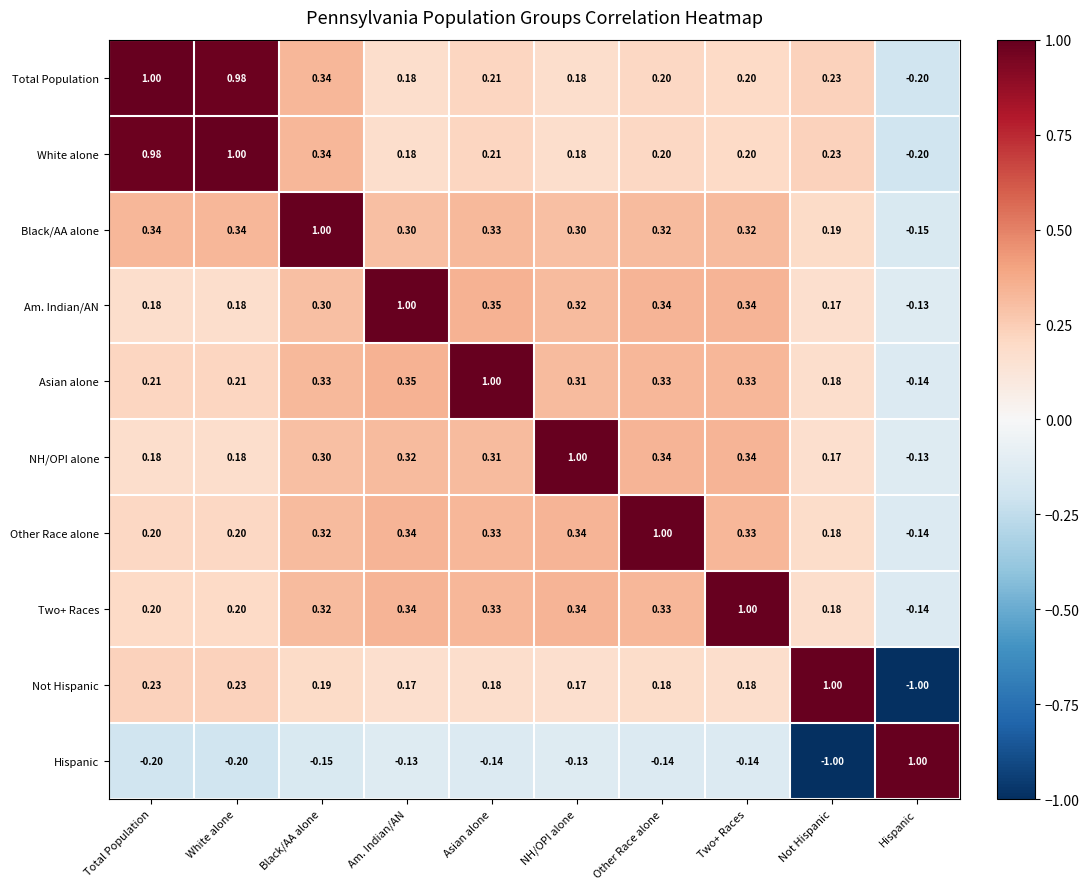

Count the number of data series in this chart.

10